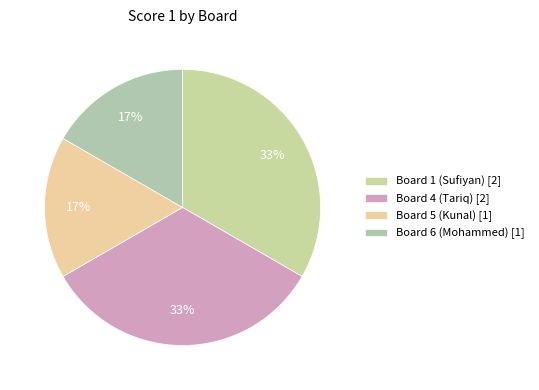

How many slices are in this pie chart?

4